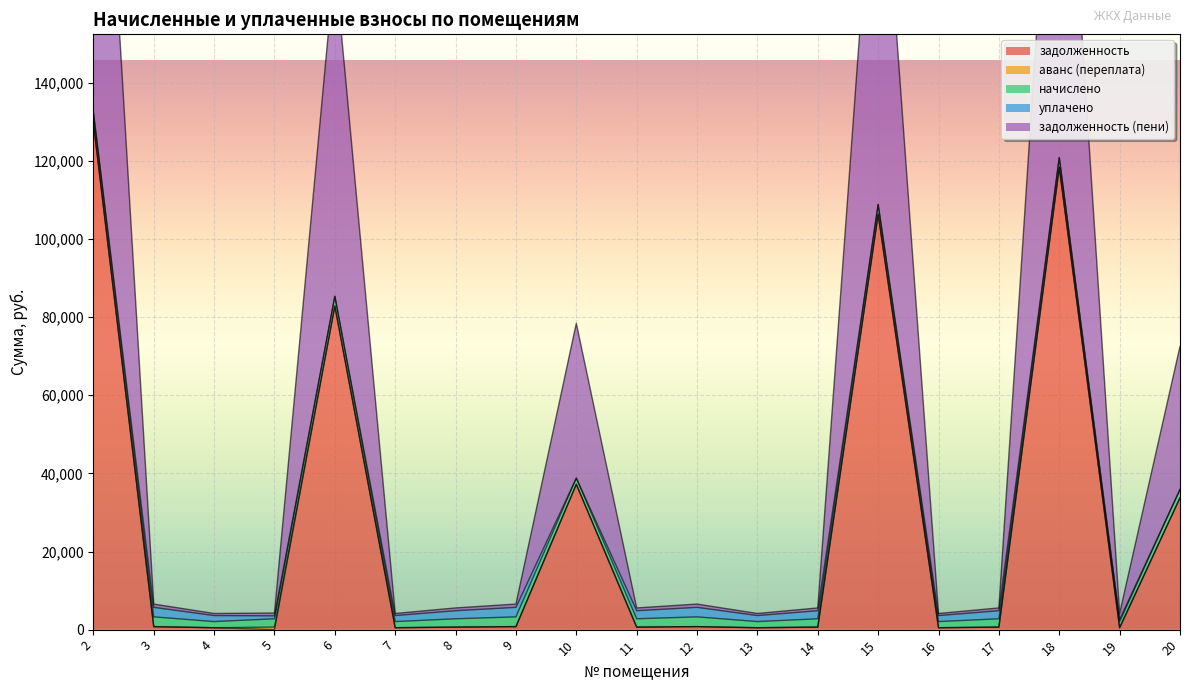

At which category does the chart reach its peak across all series?

2